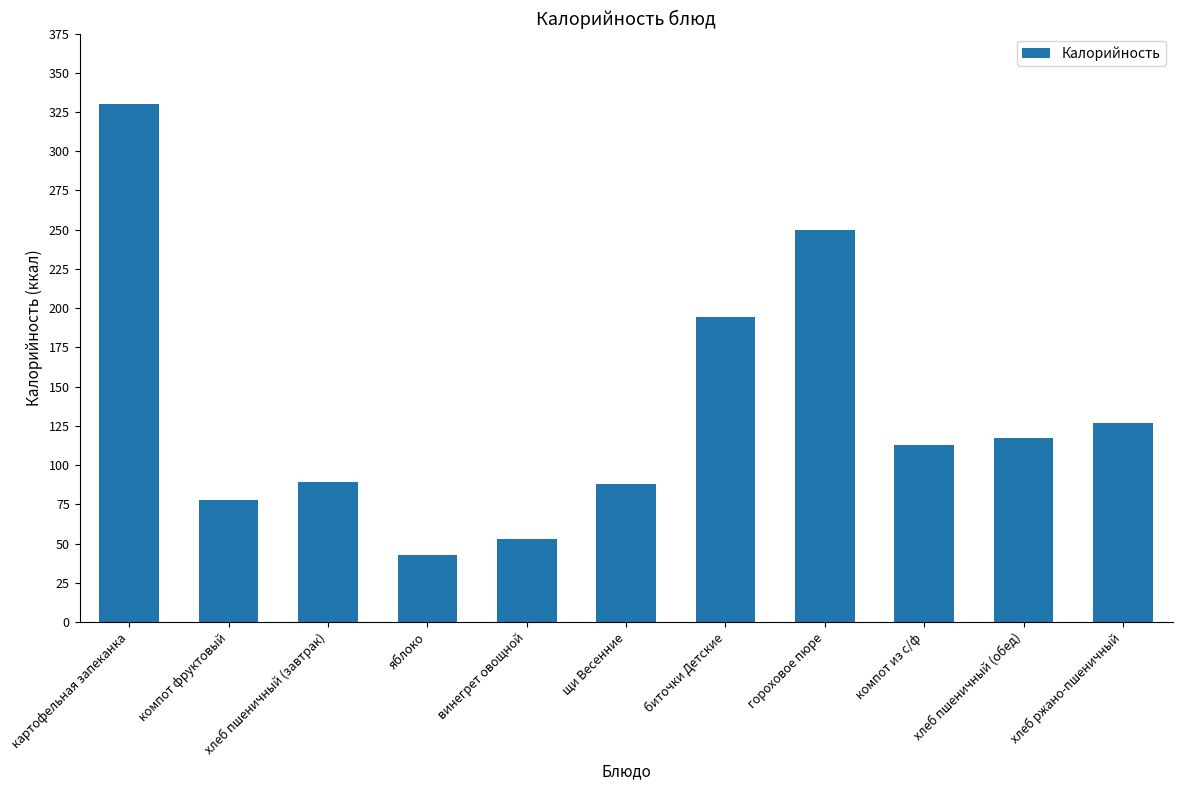

How many series are shown in this chart?

1